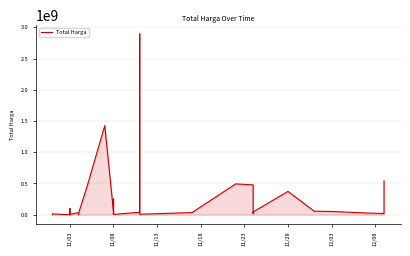

How many distinct data groups are displayed?

1